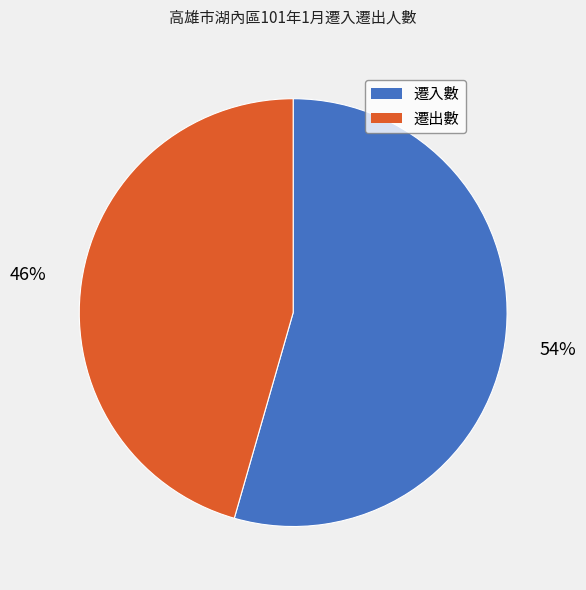

Which category has the smallest portion of the pie?

遷出數